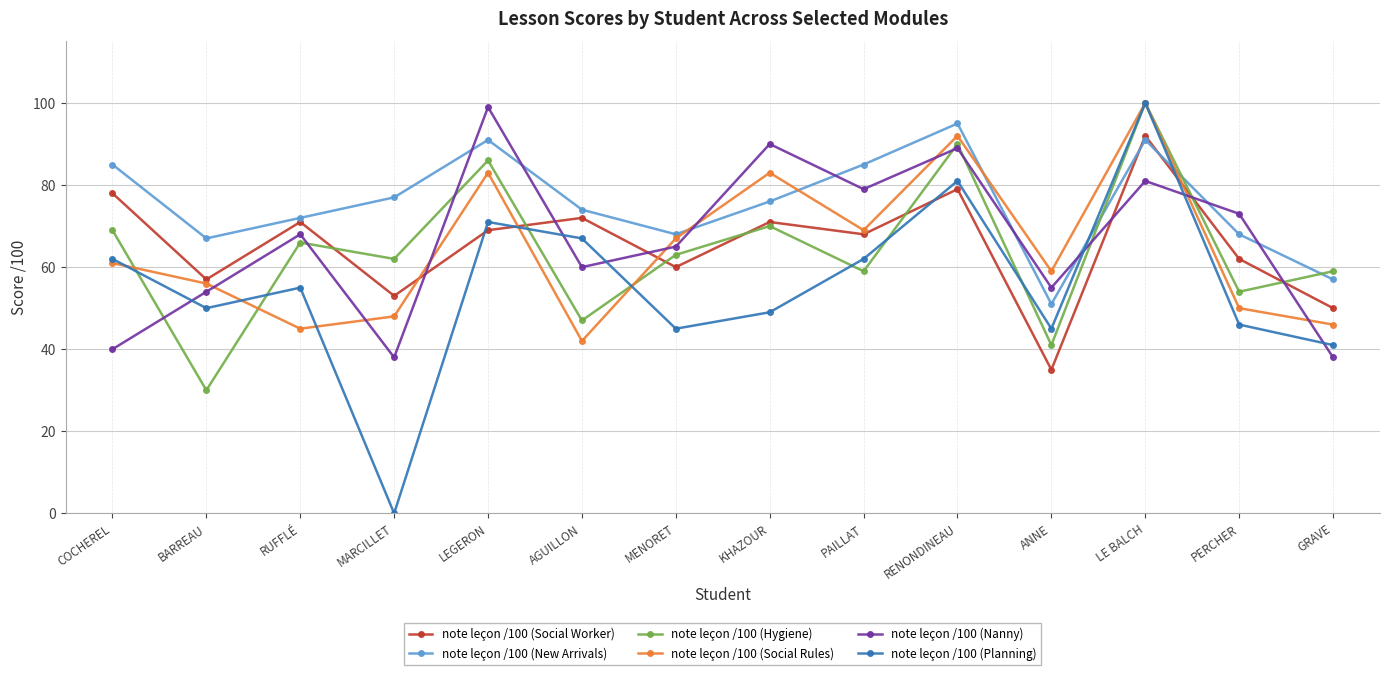

In note leçon /100 (Hygiene), how many points are lower than both neighbors (excluding endpoints)?

6